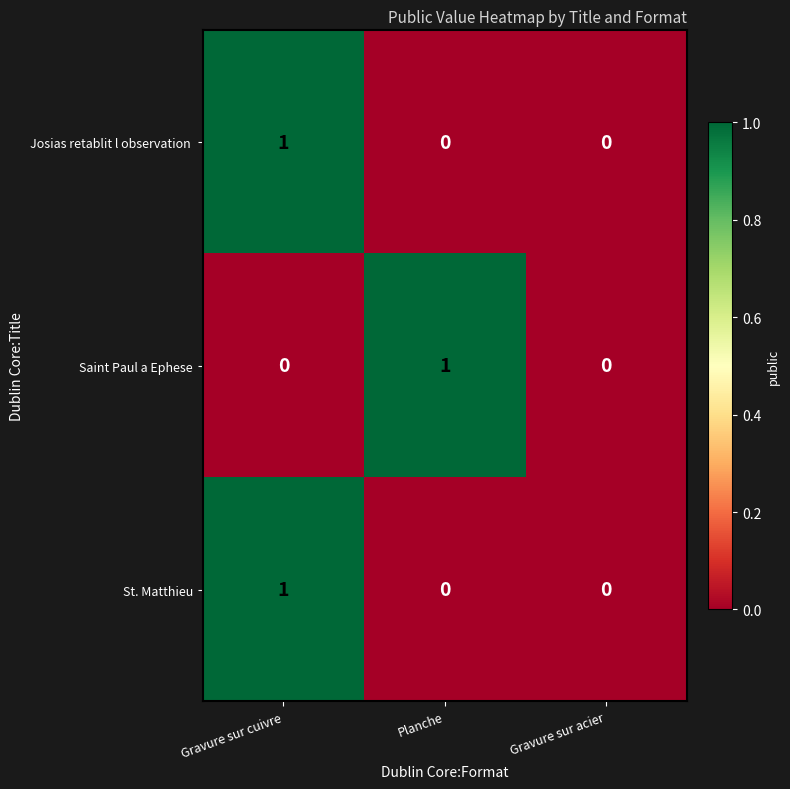

What is the spread (max minus min) of values at Gravure sur cuivre?

1